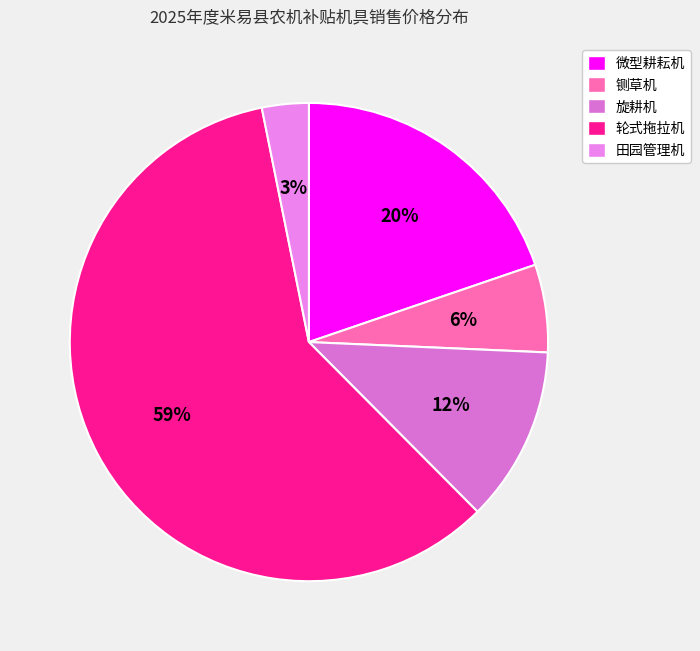

How many segments does this pie chart have?

5